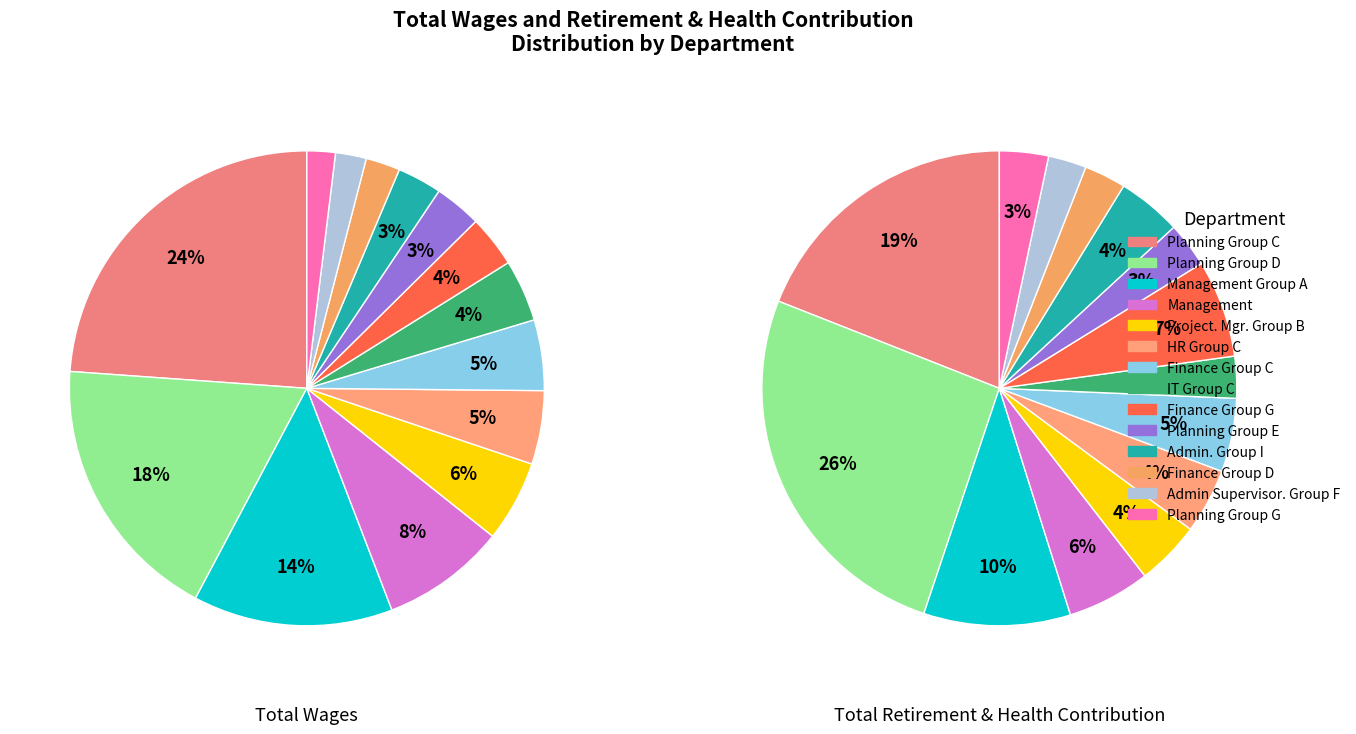

Between Management Group A and Finance Group G, which is larger?

Management Group A